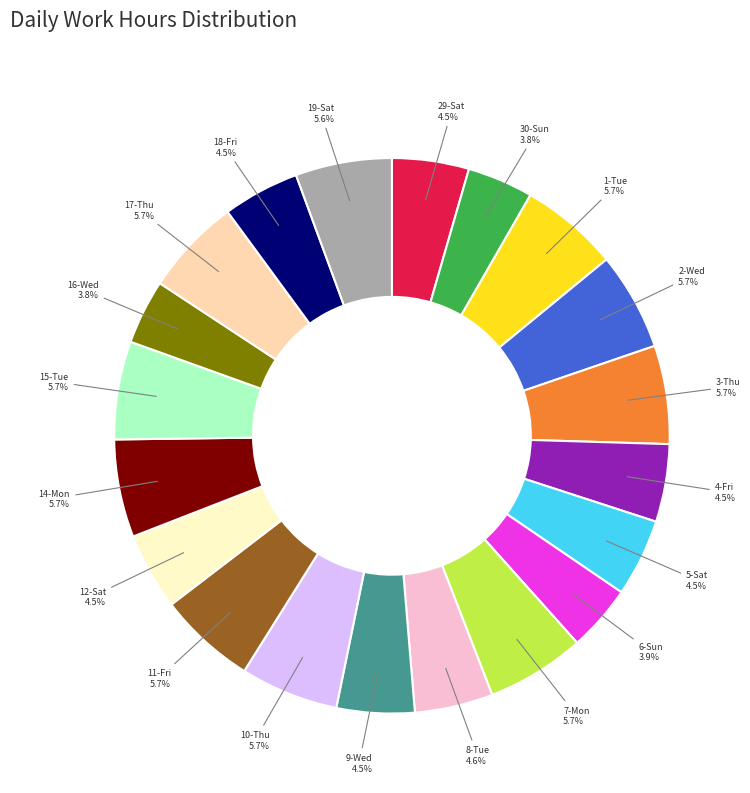

Approximately how many times larger is the value at 30-Sun compared to 8-Tue?

0.8